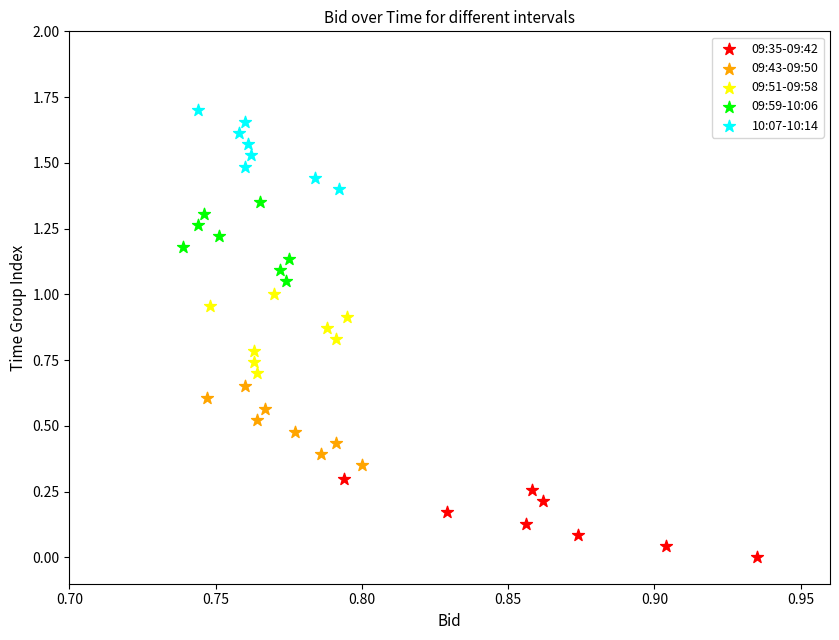

Which series reaches the maximum Y coordinate?

10:07-10:14